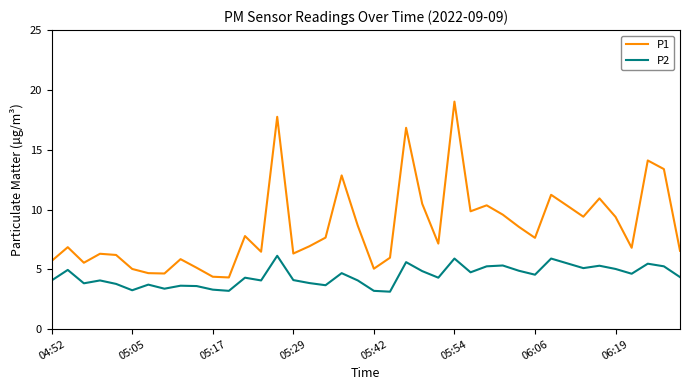

Rank the series by their maximum value, from highest to lowest.

P1, P2